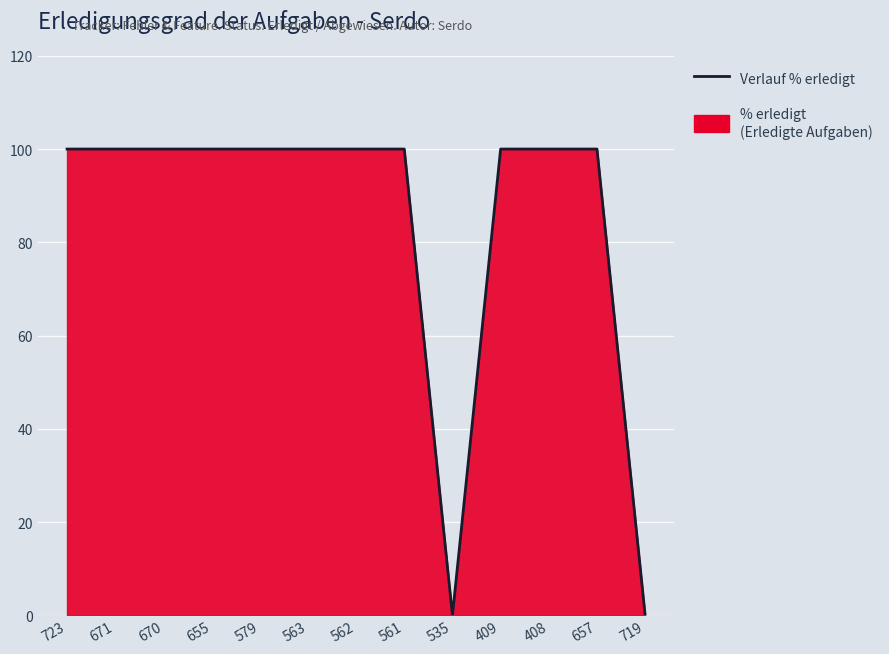

Is it true that the value at 670 is 157?

False